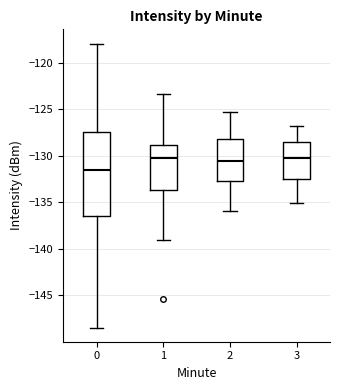

Reading left to right, transcribe this box plot: for each box, give where its median line is, the range the box spans, and where its two whiskers end, as read against the y-axis. The values are not printed on the chart, so give them approximately, as read against the axis.

0: median -131.5, box -136.5 to -127.5, whiskers -148.5 to -118.0
1: median -130.5, box -133.5 to -129.0, whiskers -139.0 to -123.5
2: median -130.5, box -132.5 to -128.0, whiskers -136.0 to -125.5
3: median -130.5, box -132.5 to -128.5, whiskers -135.0 to -127.0